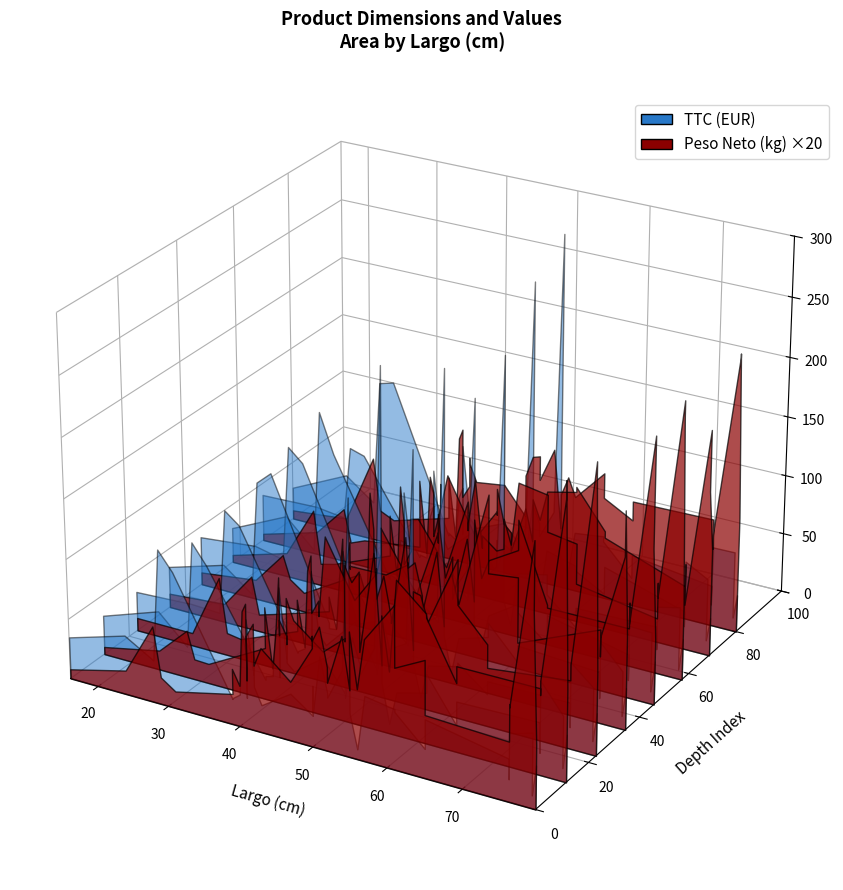

Reading left to right, extract all data points from this chart.

largo: 39.0	55.0	41.0	52.0	41.0	76.0	65.0	65.0	40.5	16.0	79.5	56.0	28.0	76.0	47.0	76.0	29.0	52.0	40.0	50.0	41.0	39.0	24.0	42.0	42.0	42.0	79.0	79.0	55.0	43.0	51.0	50.0	50.0	31.0	57.0	54.0	61.0	61.0
TTC: 22.1	280.8	99.0	47.0	72.0	39.9	47.9	30.0	69.9	37.9	37.9	10.9	37.3	19.9	55.0	79.0	139.9	49.9	25.0	25.0	25.0	25.0	50.0	50.0	50.0	50.0	11.2	64.9	37.9	30.9	69.9	25.0	50.0	129.9	50.0	69.0	54.9	54.9
Peso_Neto: 1.8	3.0	3.0	5.0	4.7	3.8	3.6	4.7	4.7	0.5	3.9	3.9	2.9	3.1	3.0	3.0	1.1	3.5	1.4	5.4	3.2	3.6	0.8	3.7	3.7	4.0	9.7	9.1	4.5	4.8	4.9	4.2	5.1	1.0	5.2	5.7	6.6	6.6